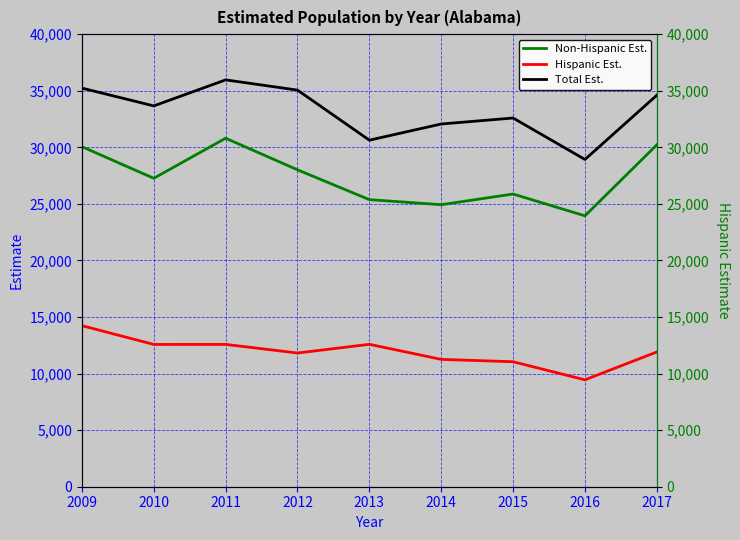

Is the value of Total Est. at 2014 greater than the value of Hispanic Est. at 2009?

Yes